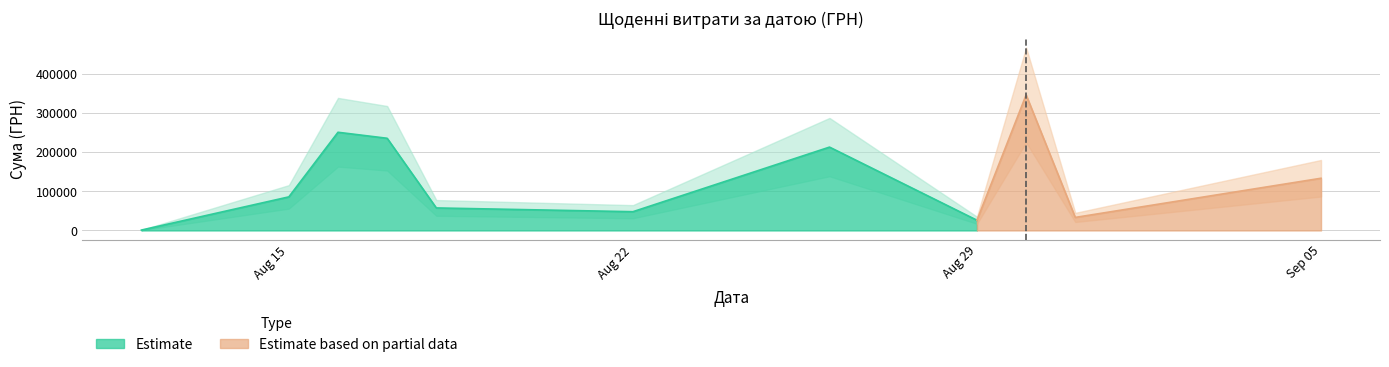

Which has a higher value, 22 or 17?

22